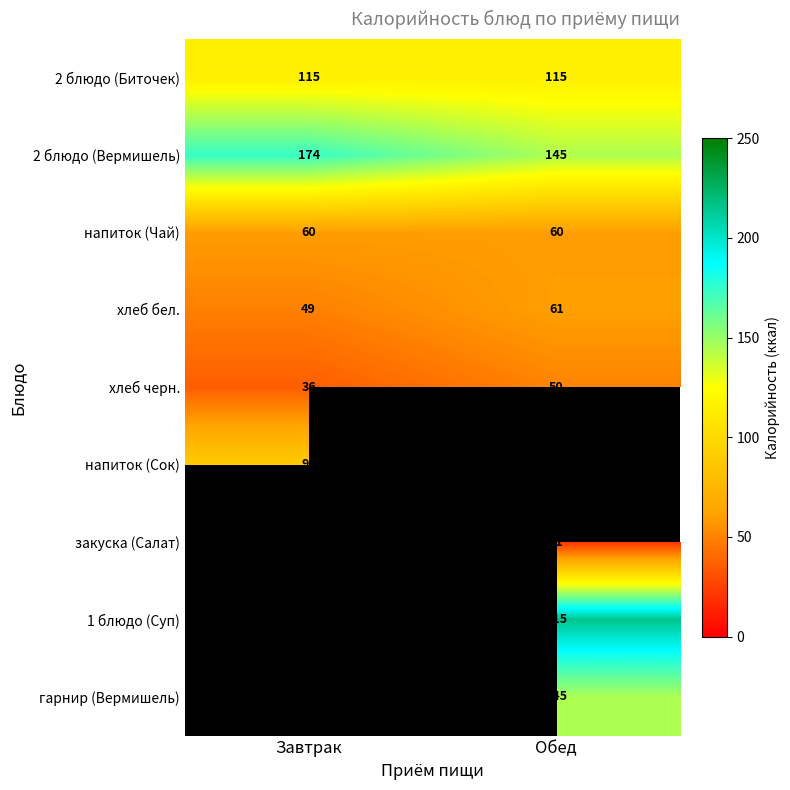

Is the value of гарнир (Вермишель) at Обед greater than the value of 2 блюдо (Вермишель) at Завтрак?

No